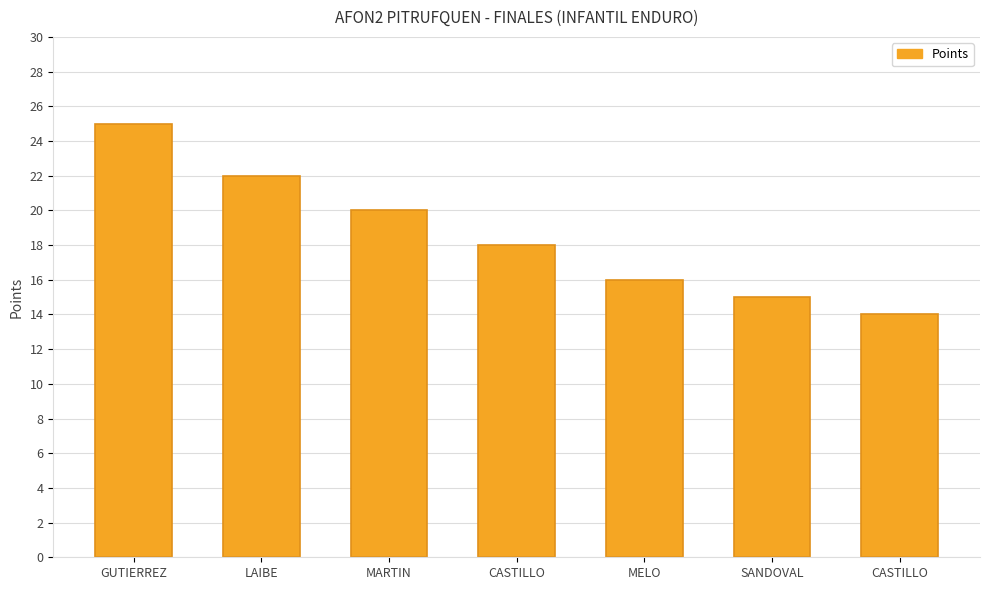

What is the difference between the maximum and minimum values?

11